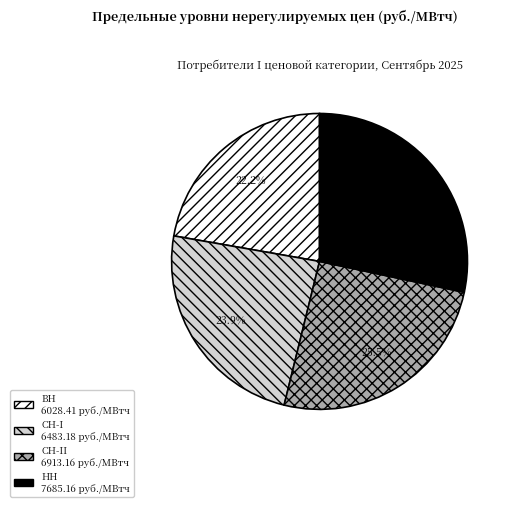

Is there any slice that represents more than half of the pie?

No